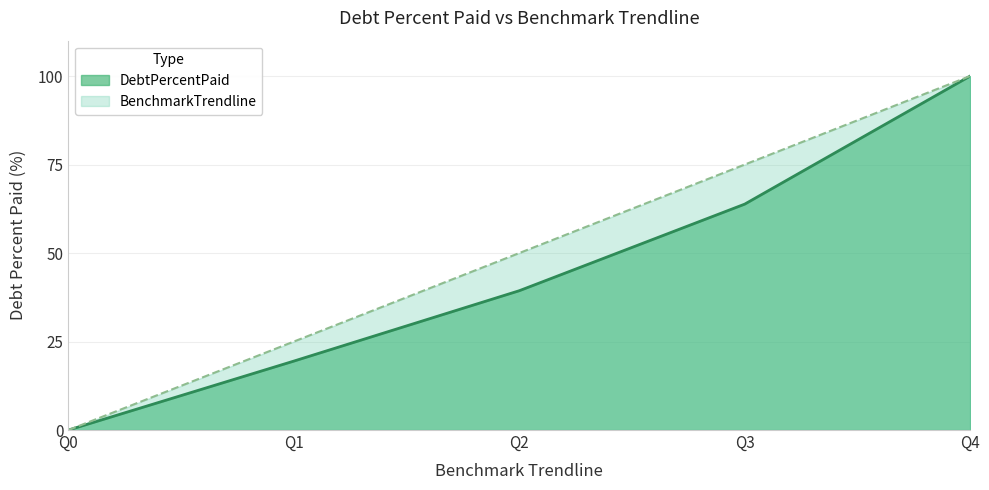

Reading left to right, list all the values displayed in this chart.

DebtPercentPaid: Q0=0.0	Q1=19.5	Q2=39.4	Q3=63.8	Q4=100.0
BenchmarkTrendline: Q0=0.0	Q1=25.0	Q2=50.0	Q3=75.0	Q4=100.0